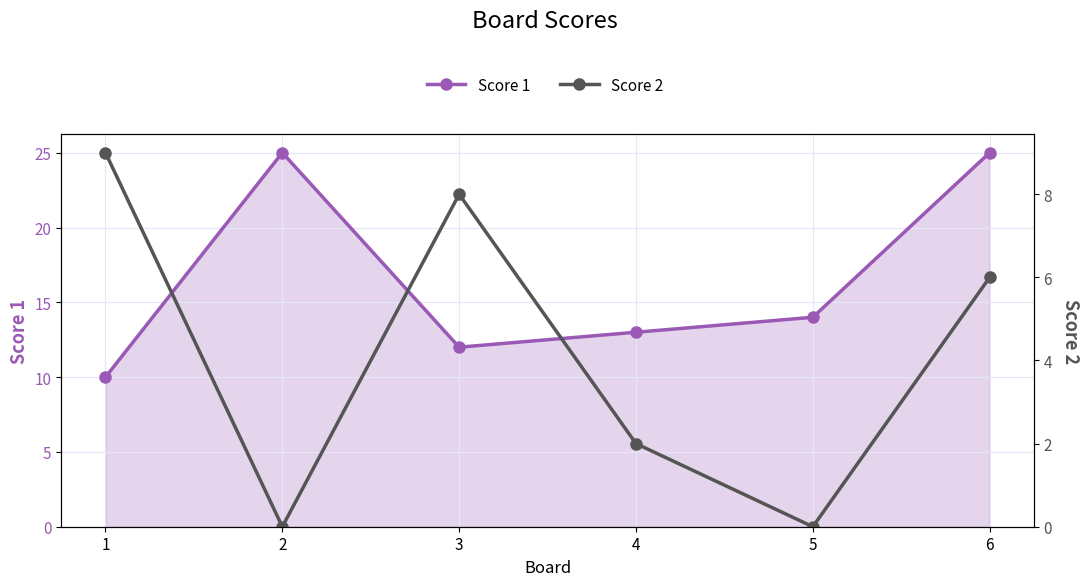

Between 6 and 3, which is larger?

6